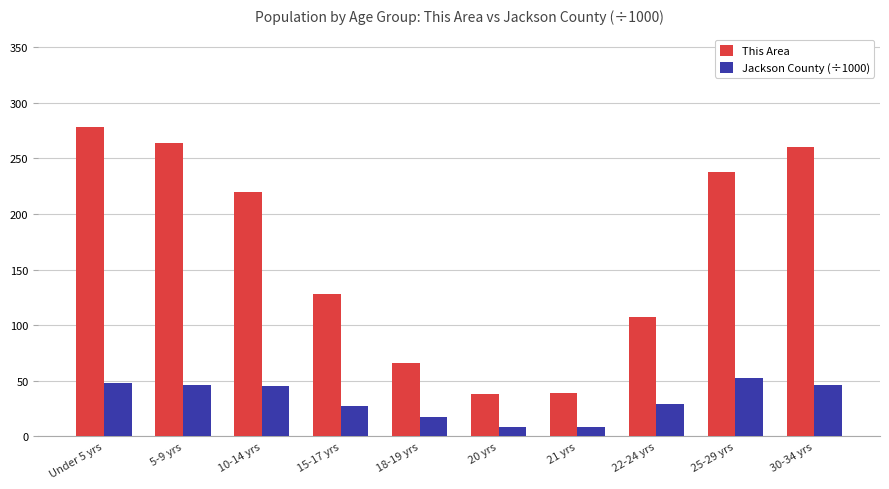

What position from the left is 18-19 yrs?

5